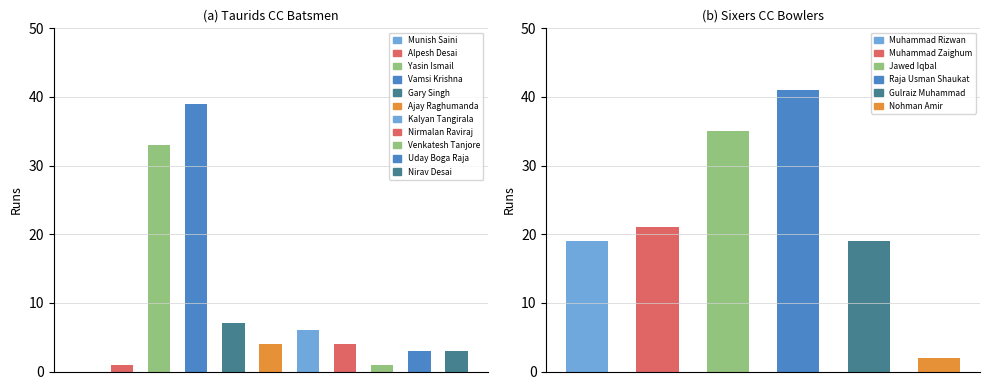

What is the difference between the highest and lowest values at Alpesh Desai?

20